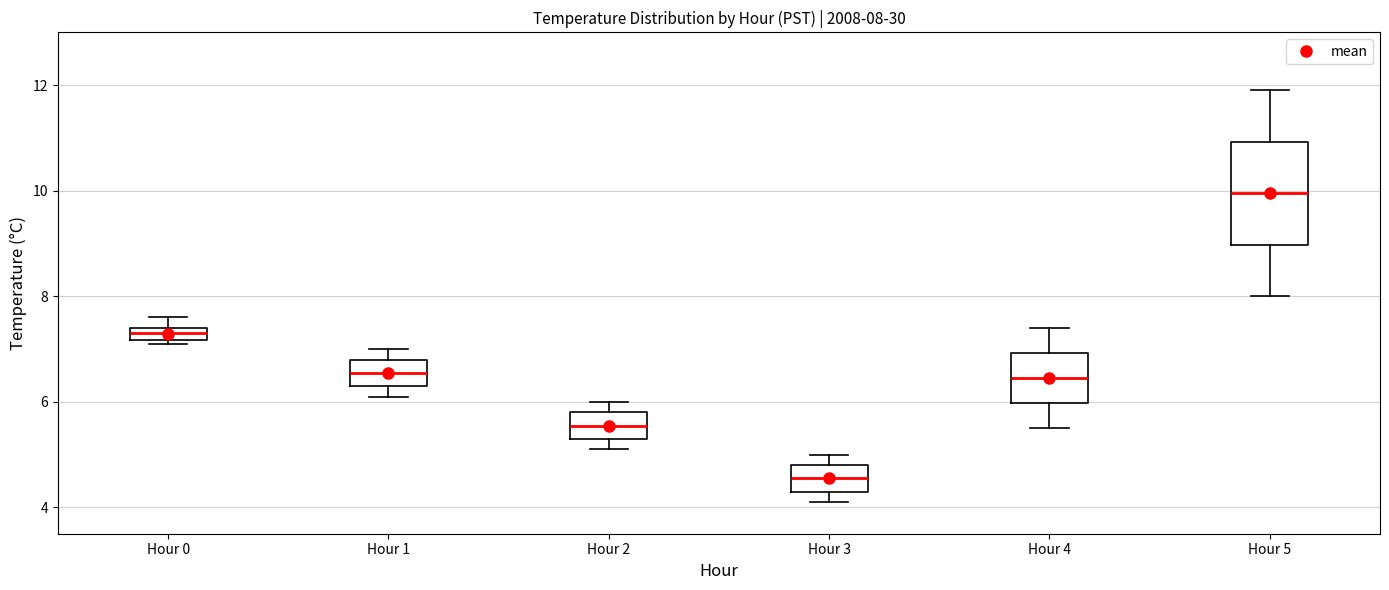

Comparing the boxes themselves (not the whiskers), which one is the tallest?

Hour 5